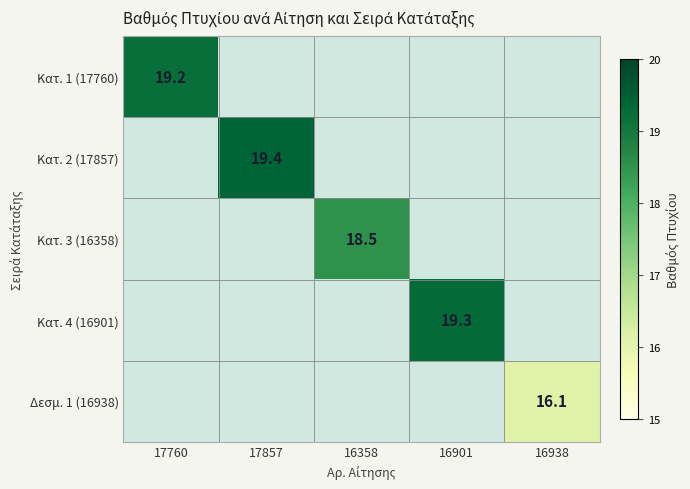

At which category does the chart reach its minimum across all series?

16938